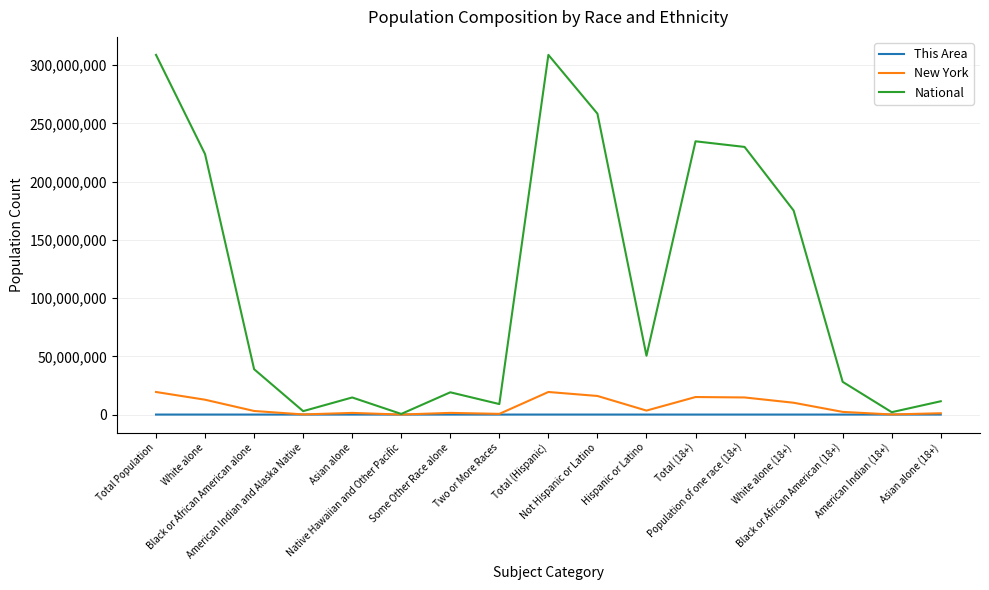

What is the average value of the New York series?

7111758